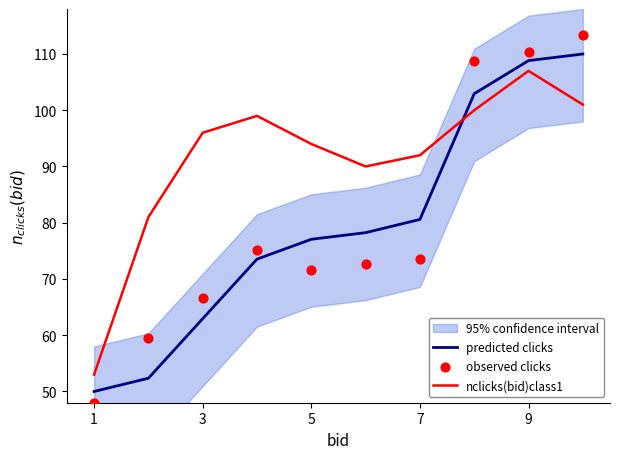

Which series has the largest total across all categories?

nclicks(bid)class1